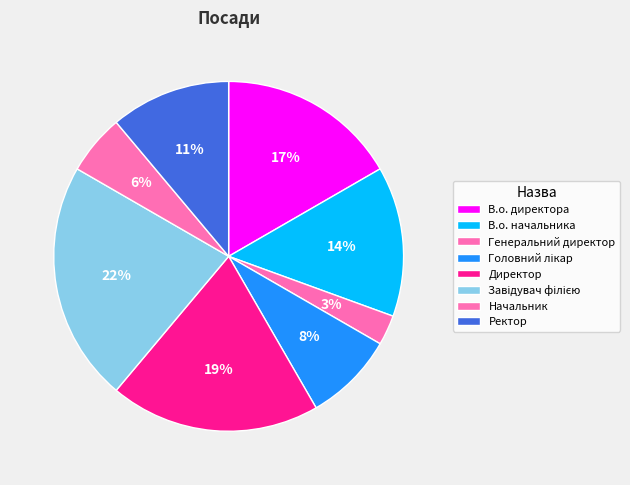

Which slice is the largest?

Завідувач філією